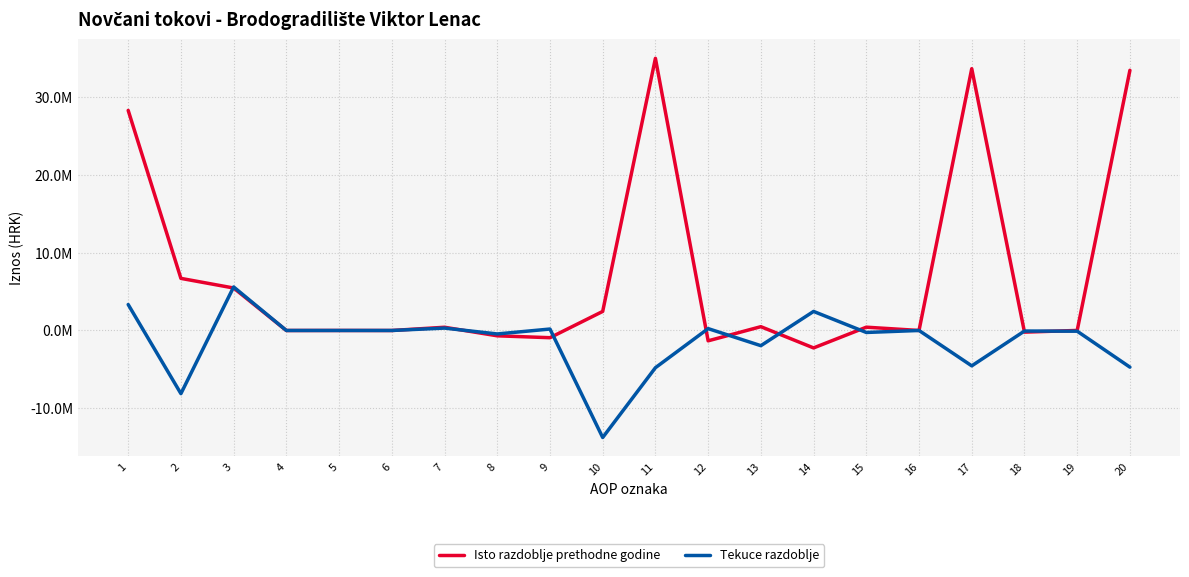

Is this an area chart (filled region under the line)?

No